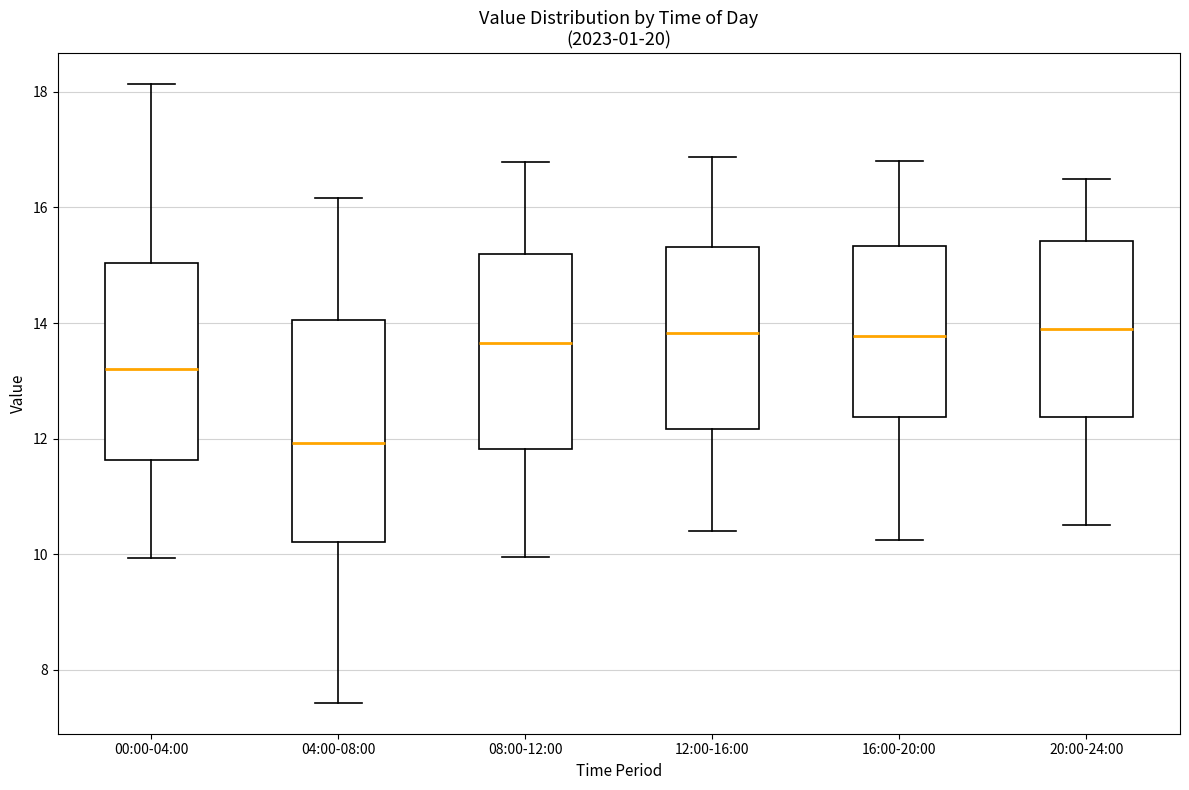

Reading left to right, read every box against the y-axis: the position of its median line, the range the box covers, and the ends of its whiskers. The values are not printed on the chart, so give them approximately, as read against the axis.

00:00-04:00: median 13.2, box 11.6 to 15.0, whiskers 10.0 to 18.2
04:00-08:00: median 12.0, box 10.2 to 14.0, whiskers 7.4 to 16.2
08:00-12:00: median 13.6, box 11.8 to 15.2, whiskers 10.0 to 16.8
12:00-16:00: median 13.8, box 12.2 to 15.4, whiskers 10.4 to 16.8
16:00-20:00: median 13.8, box 12.4 to 15.4, whiskers 10.2 to 16.8
20:00-24:00: median 14.0, box 12.4 to 15.4, whiskers 10.6 to 16.6